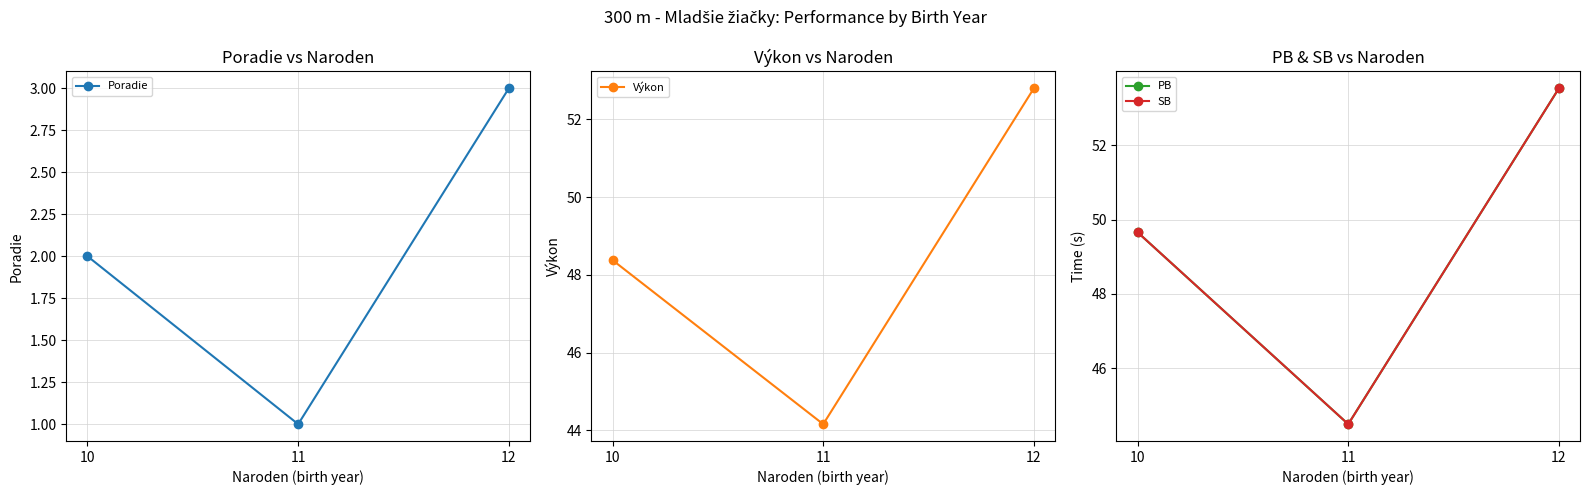

List the series in order of their peak value, lowest first.

Poradie, Výkon, PB, SB